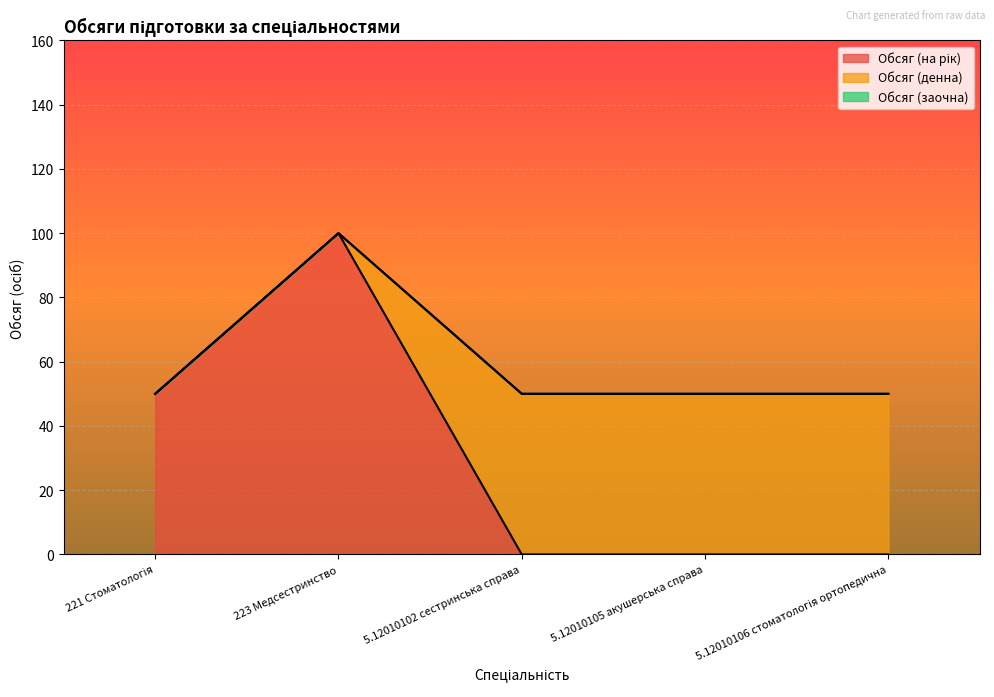

What is the sum of the Обсяг (денна) values at 5.12010105 акушерська справа and 5.12010106 стоматологія ортопедична?

100